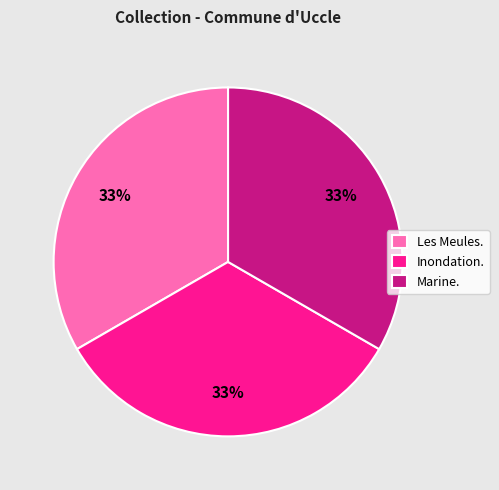

To the nearest percent, what percentage of the pie is Marine.?

33%